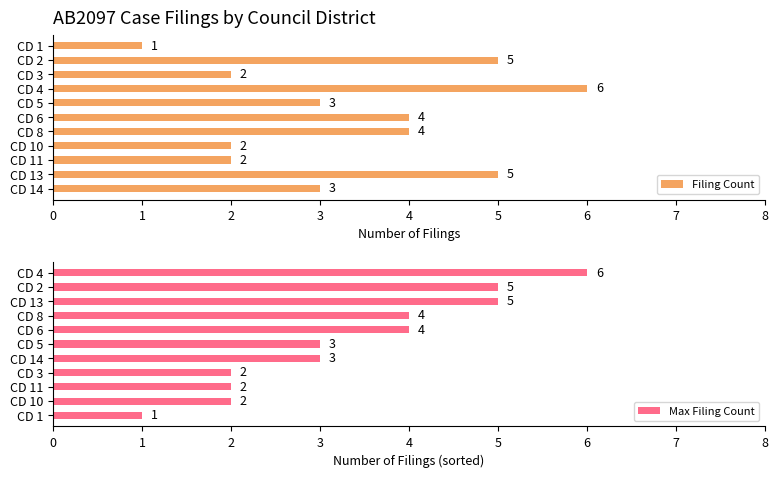

Reading left to right, transcribe all the data shown in this chart.

Filing Count: 3	5	2	2	4	4	3	6	2	5	1
Max Filing Count: 1	2	2	2	3	3	4	4	5	5	6